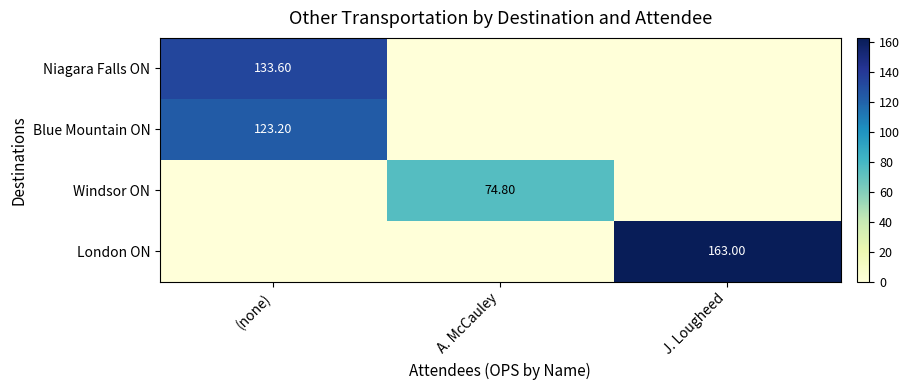

At which category is the sum across all series the highest?

(none)